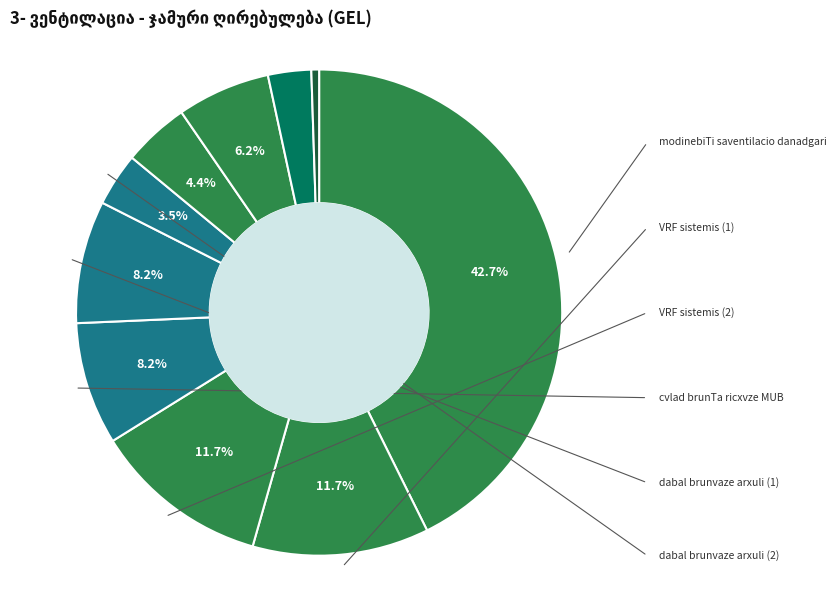

Which category has the biggest portion of the pie?

modinebiTi saventilacio danadgari